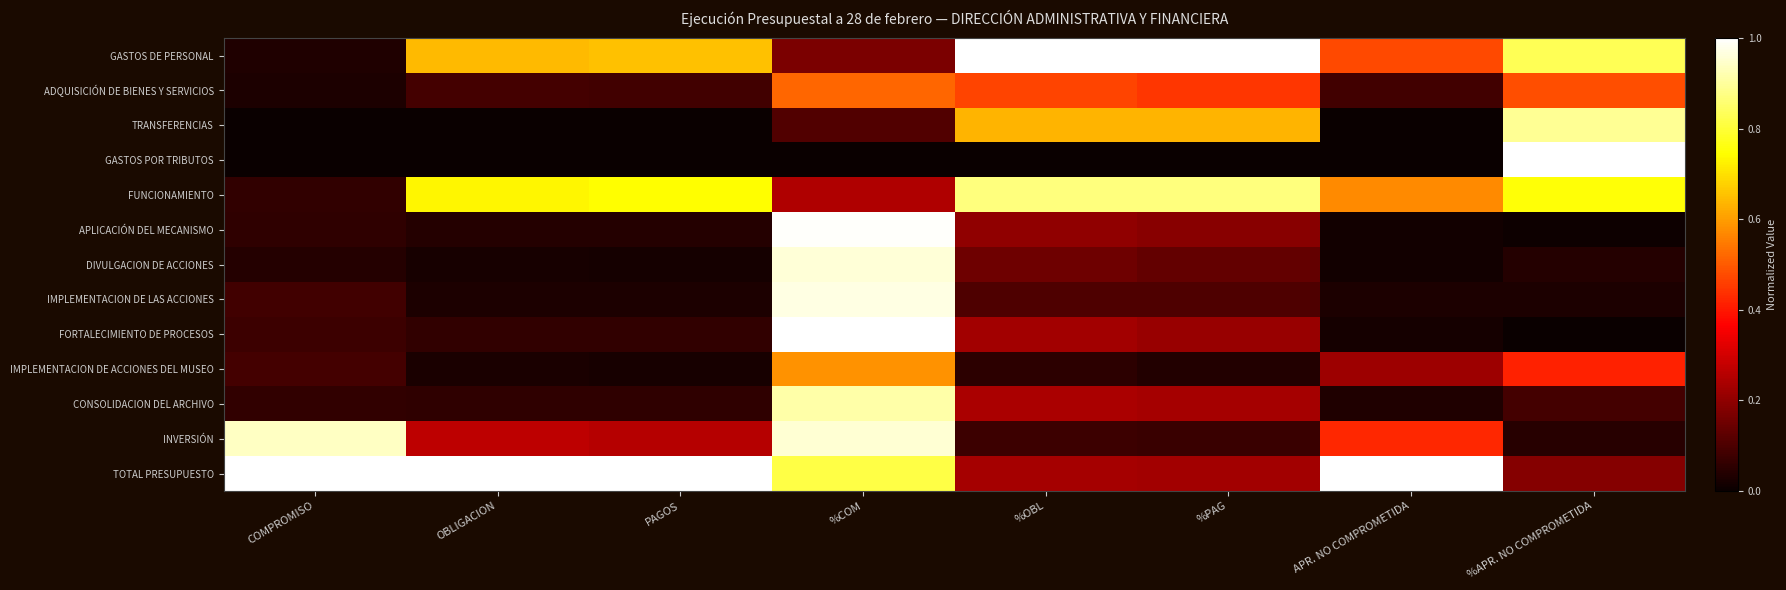

Which series has the widest spread of values?

GASTOS POR TRIBUTOS